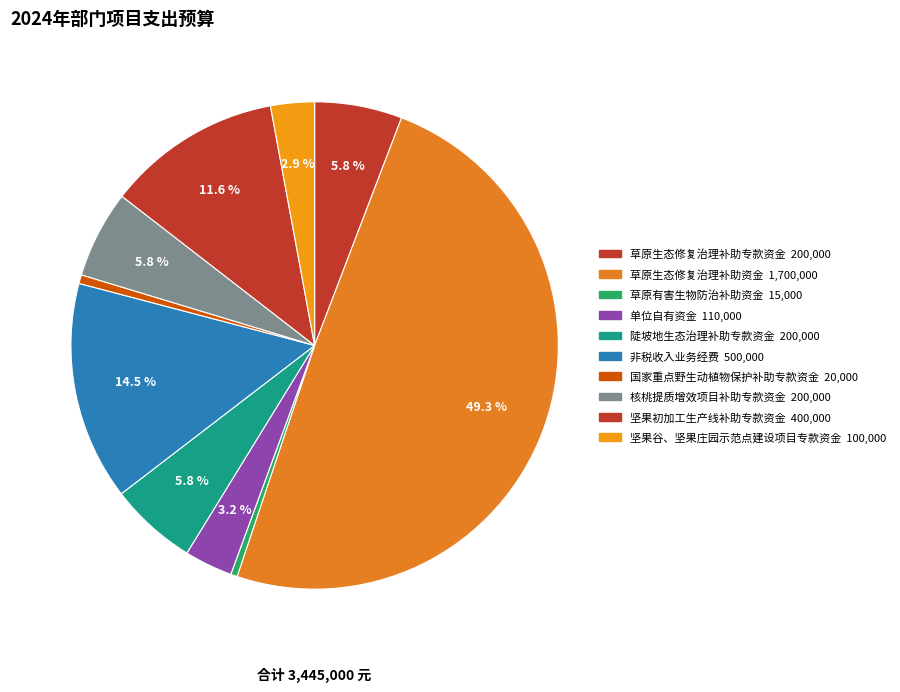

To the nearest percent, what is the difference between the 陡坡地生态治理补助专款资金 and 草原有害生物防治补助资金 slice percentages?

5%